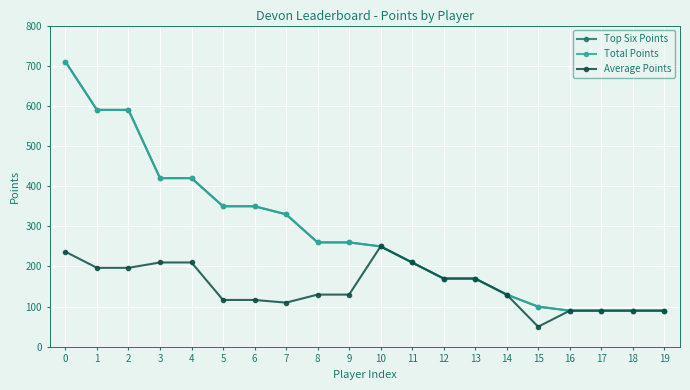

Between 3 and 7, which series saw the biggest shift?

Average Points